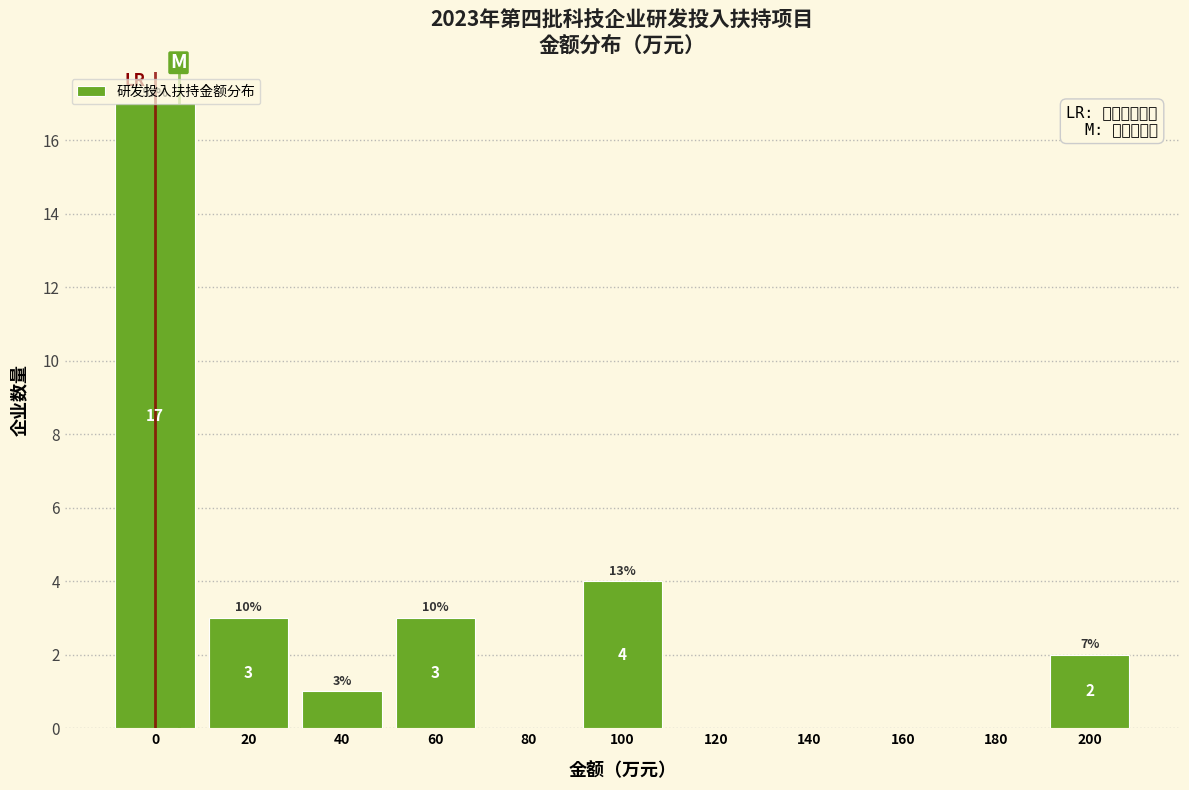

Between 20 and 80, which is larger?

20